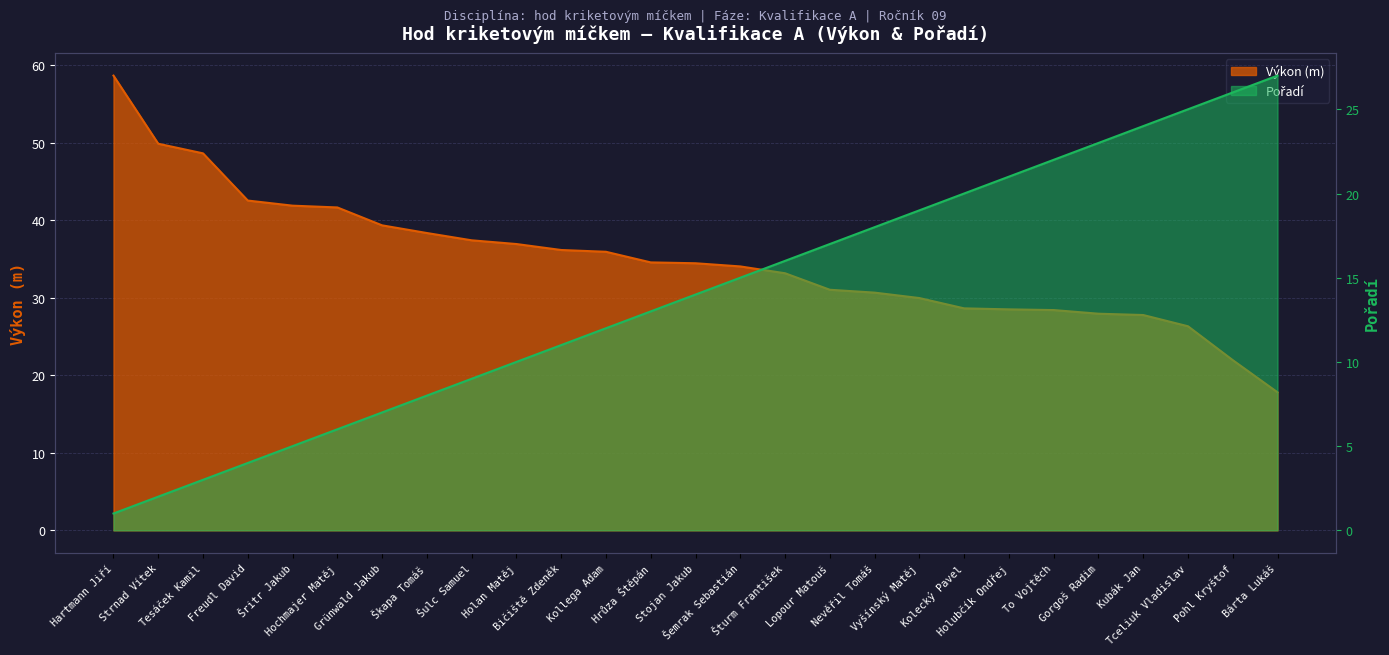

Where does the Výkon series first go above 34?

Hartmann Jiří